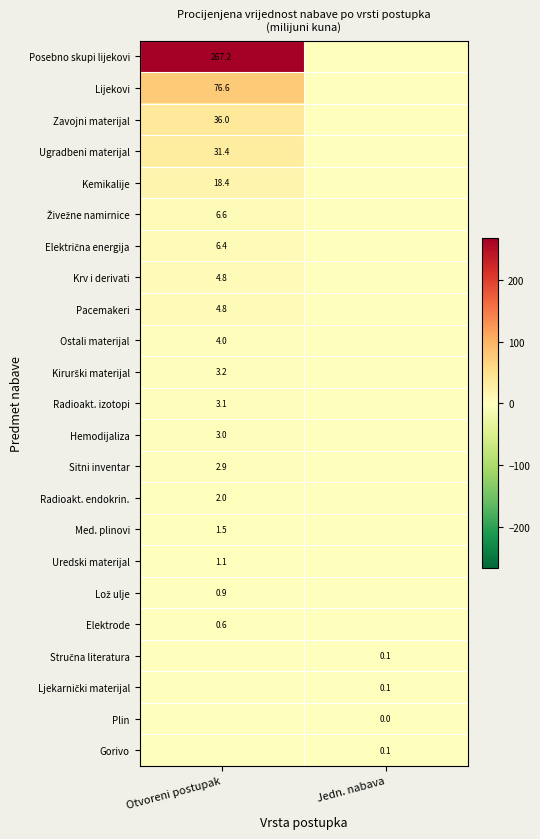

At which category is the sum across all series the highest?

Otvoreni postupak